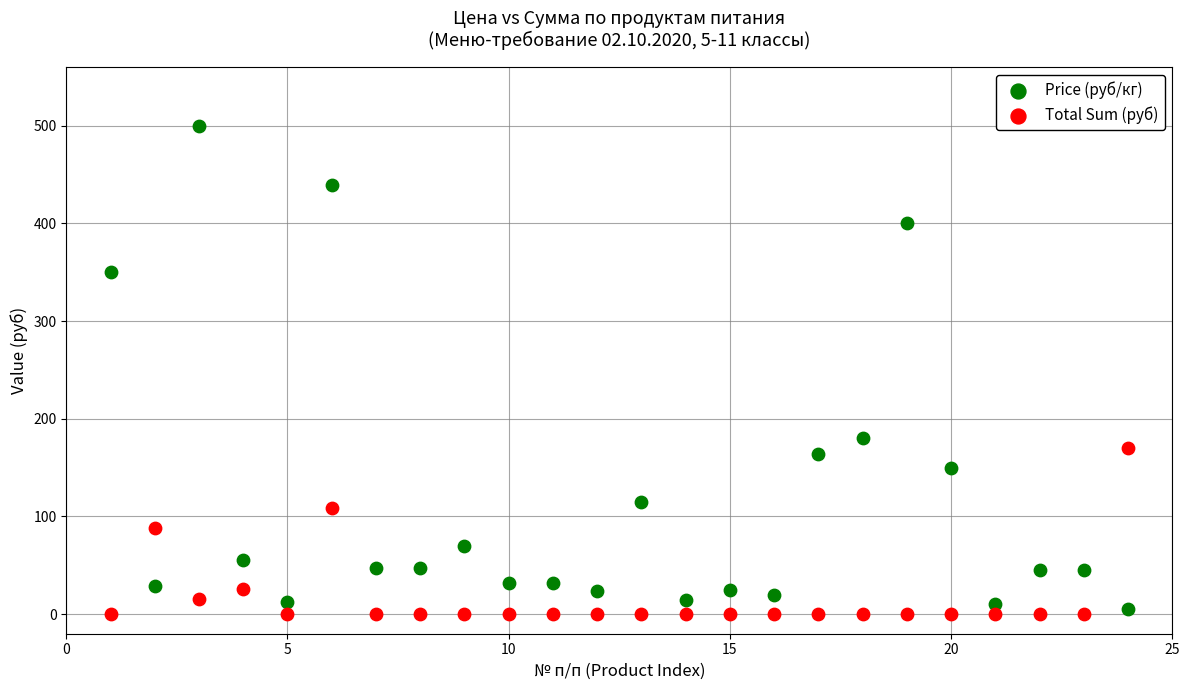

Across all data points, what is the range of Y values (max minus min)?

500.0